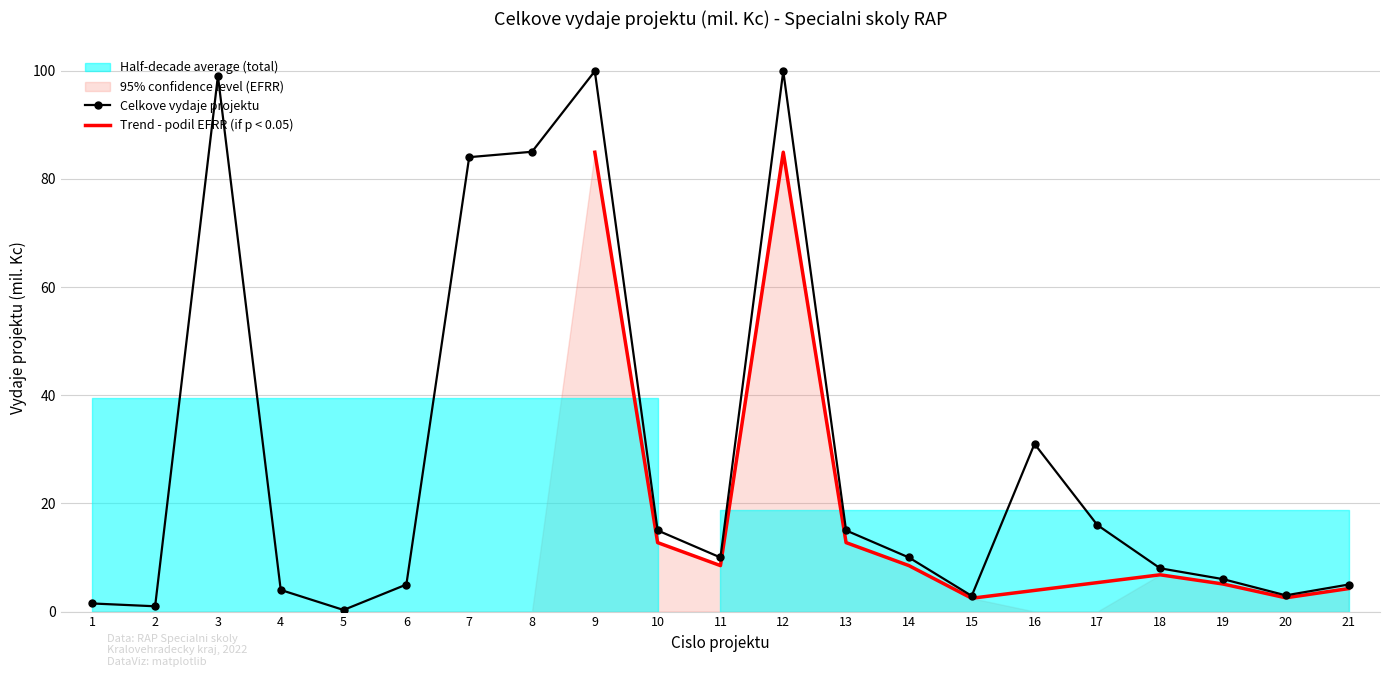

Reading left to right, extract all data points from this chart.

1.5	1.0	99.0	4.0	0.3	5.0	84.0	85.0	99.9	15.0	10.0	99.9	15.0	10.0	2.9	31.0	16.0	8.0	6.0	3.0	5.0